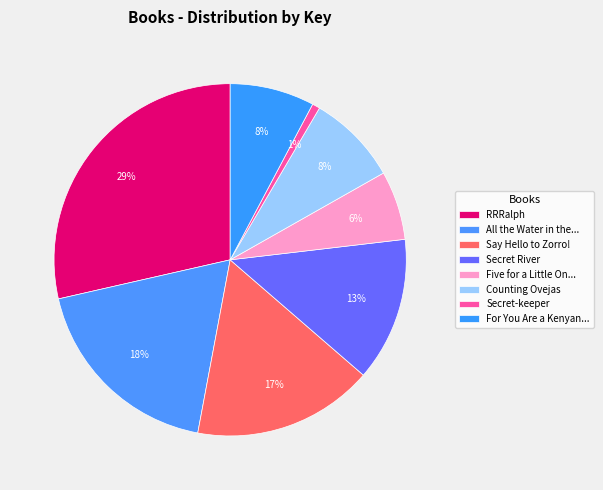

Is it true that RRRalph is 36% of the pie?

False